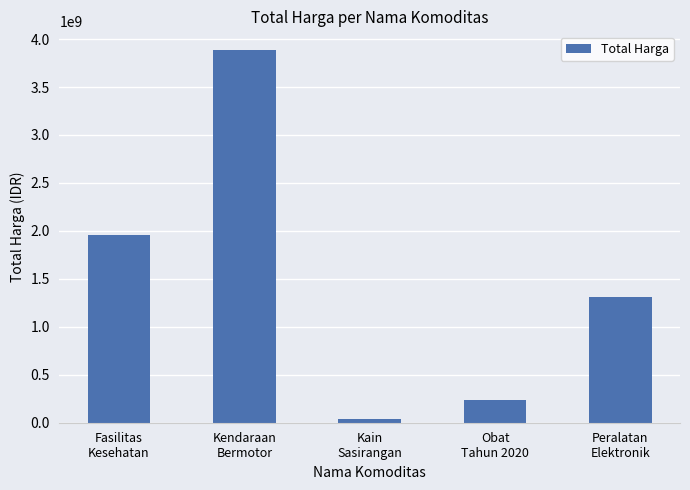

List the labels in order of value, smallest first.

Kain
Sasirangan, Obat
Tahun 2020, Peralatan
Elektronik, Fasilitas
Kesehatan, Kendaraan
Bermotor